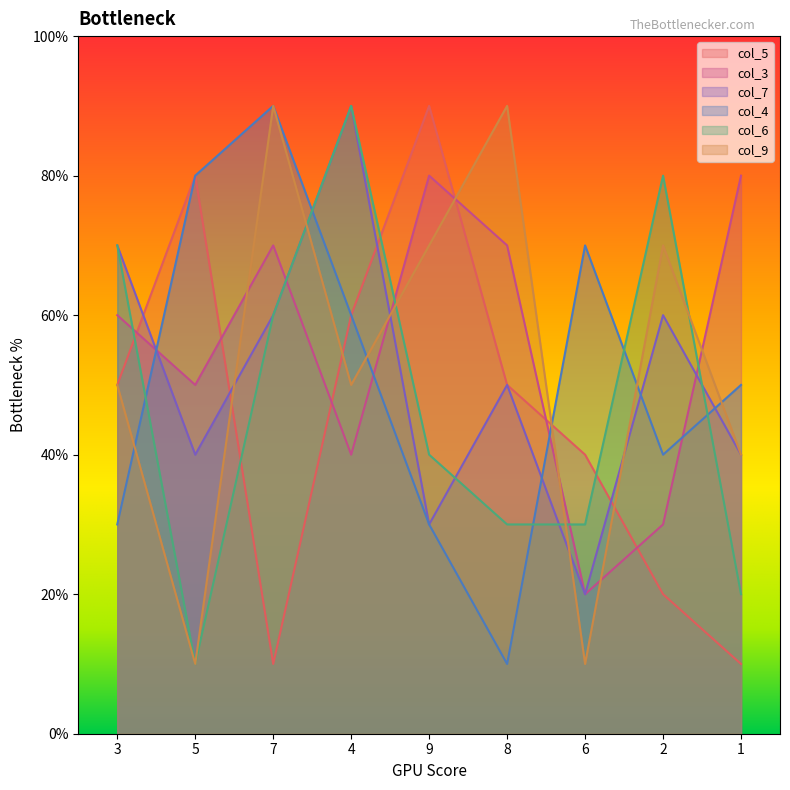

Which series has the largest range (max minus min)?

col_5